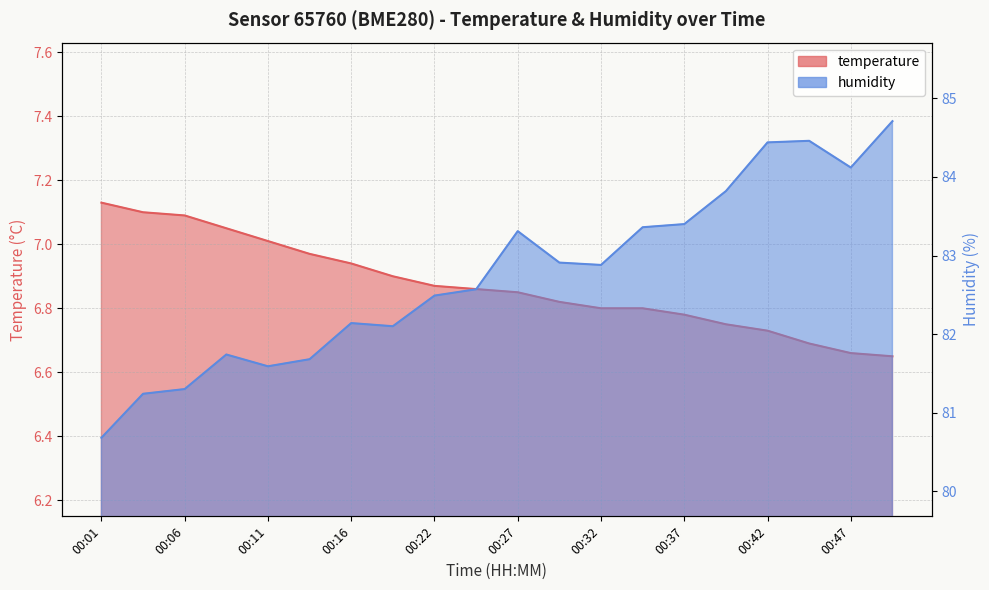

How many lines are shown in the chart?

2